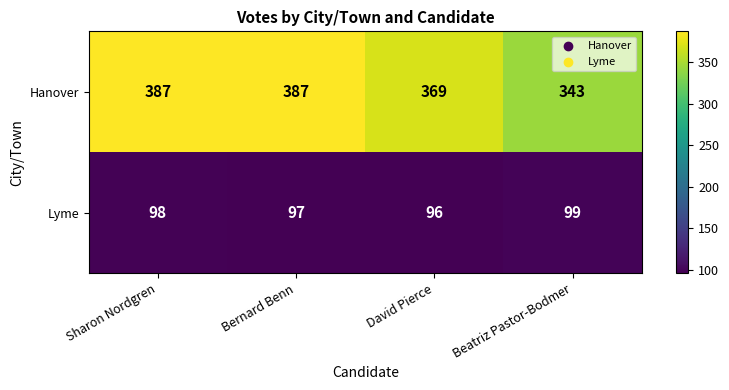

The value of Hanover at Sharon Nordgren is 618. True or false?

False